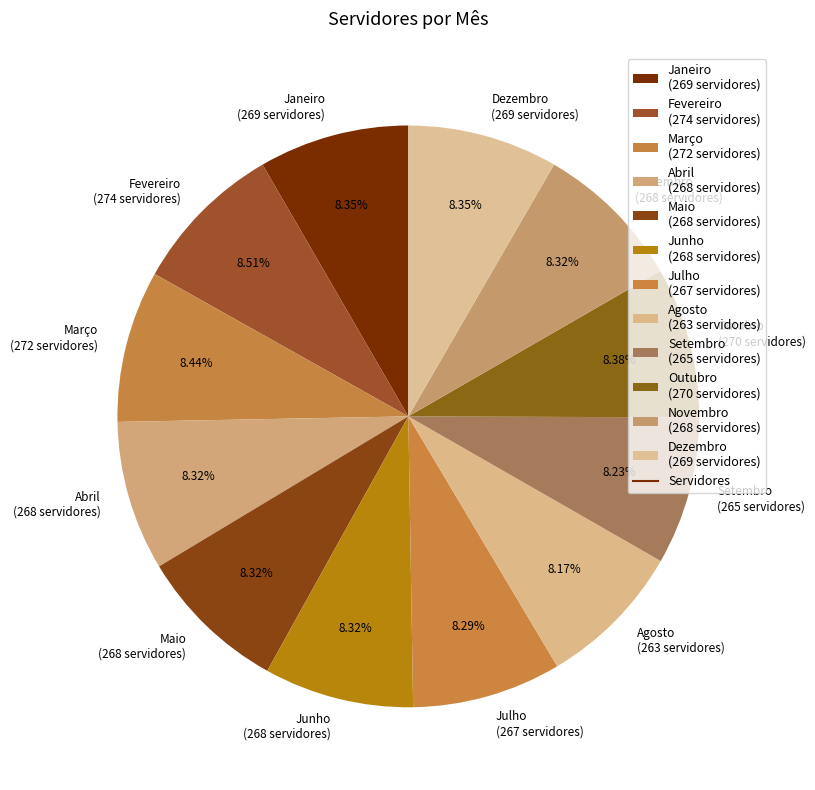

Count the number of slices in the pie.

12